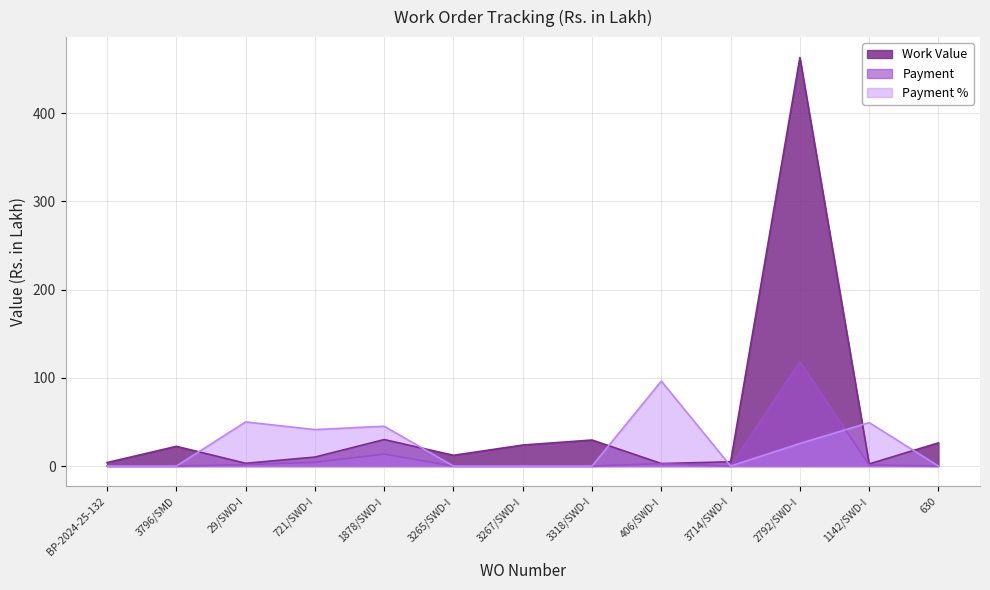

True or false: Work Value and Payment intersect in this chart.

False